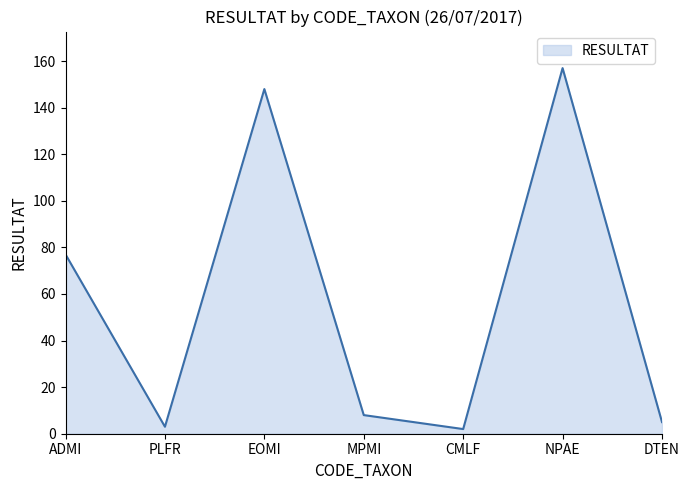

What is the average value?

57